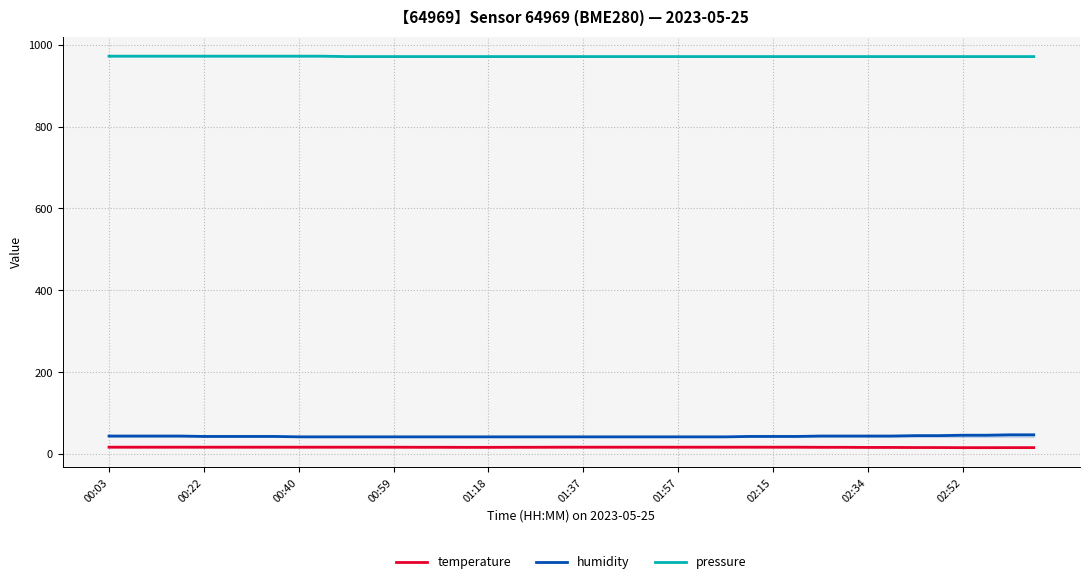

True or false: humidity has a value of 42.0 at 00:59.

True